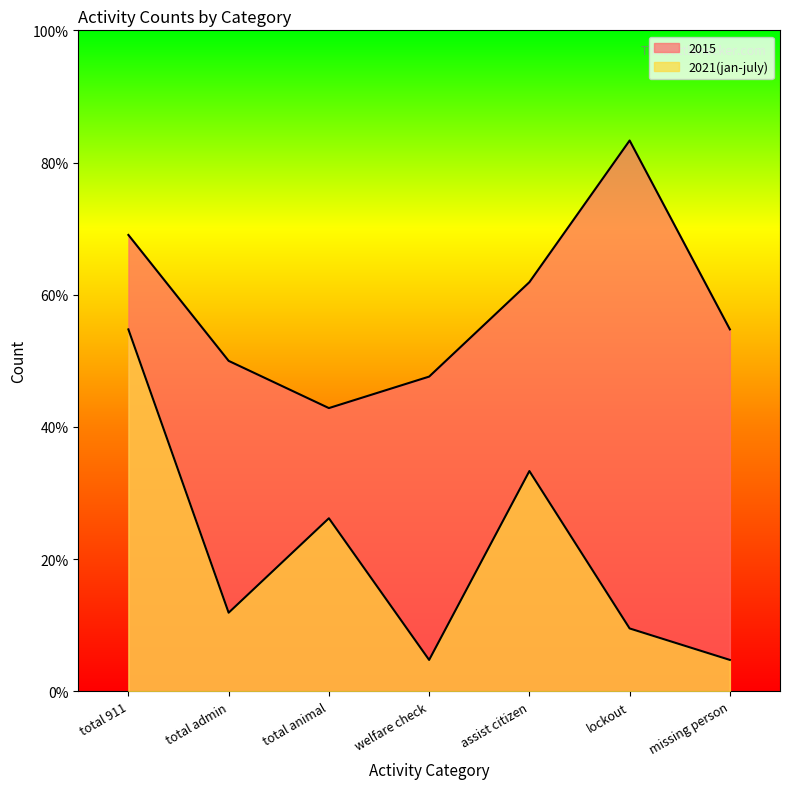

True or false: 2015 and 2021(jan-july) cross at least once.

False